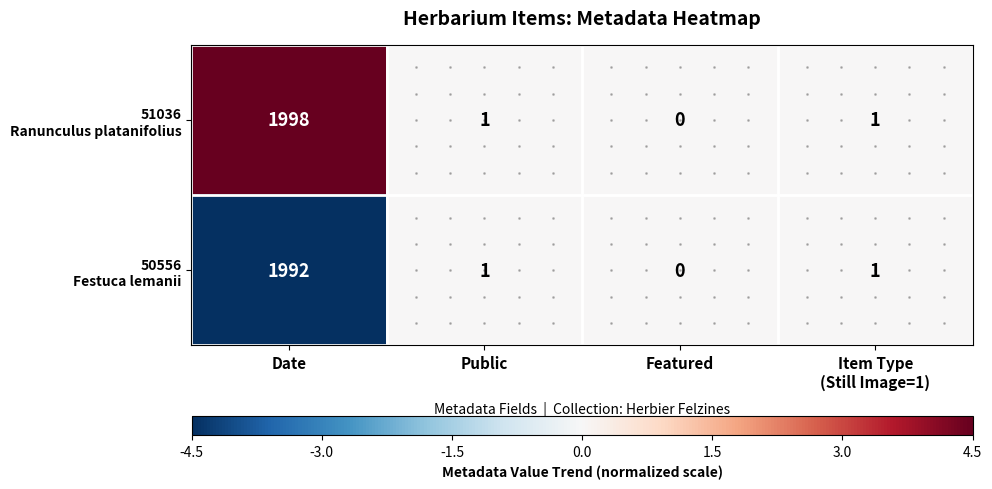

At which category does the chart reach its peak across all series?

Date